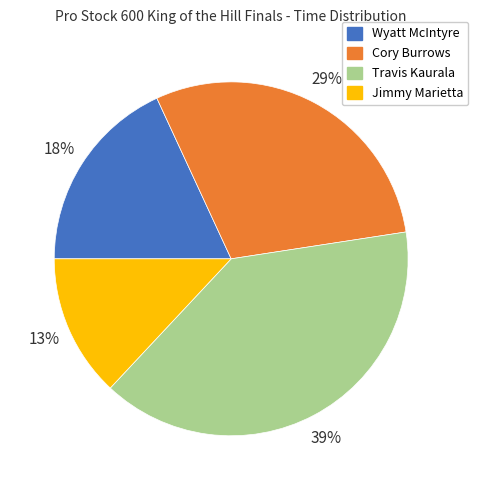

To the nearest percent, what portion does Travis Kaurala represent?

39%